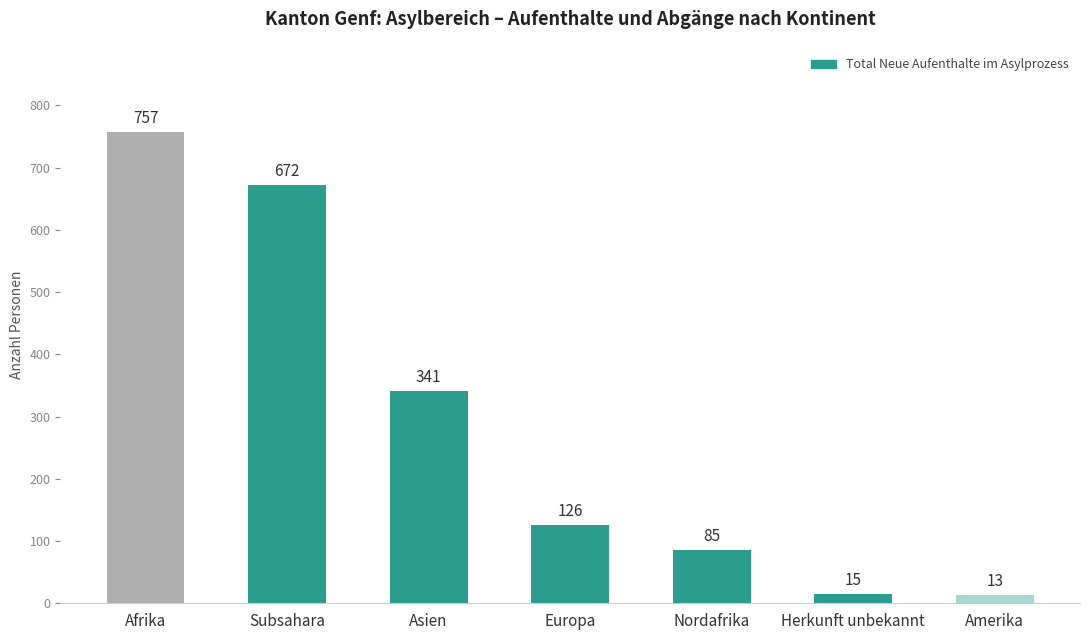

What is the minimum value shown in the chart?

13